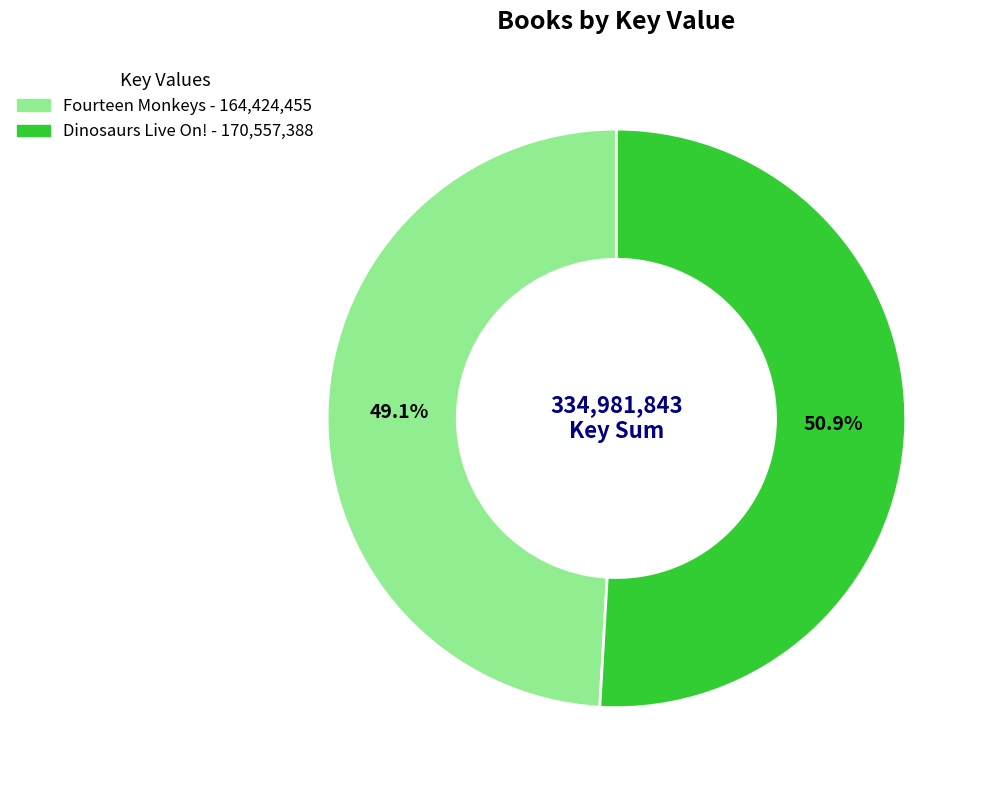

Is there a majority slice in this chart?

Yes